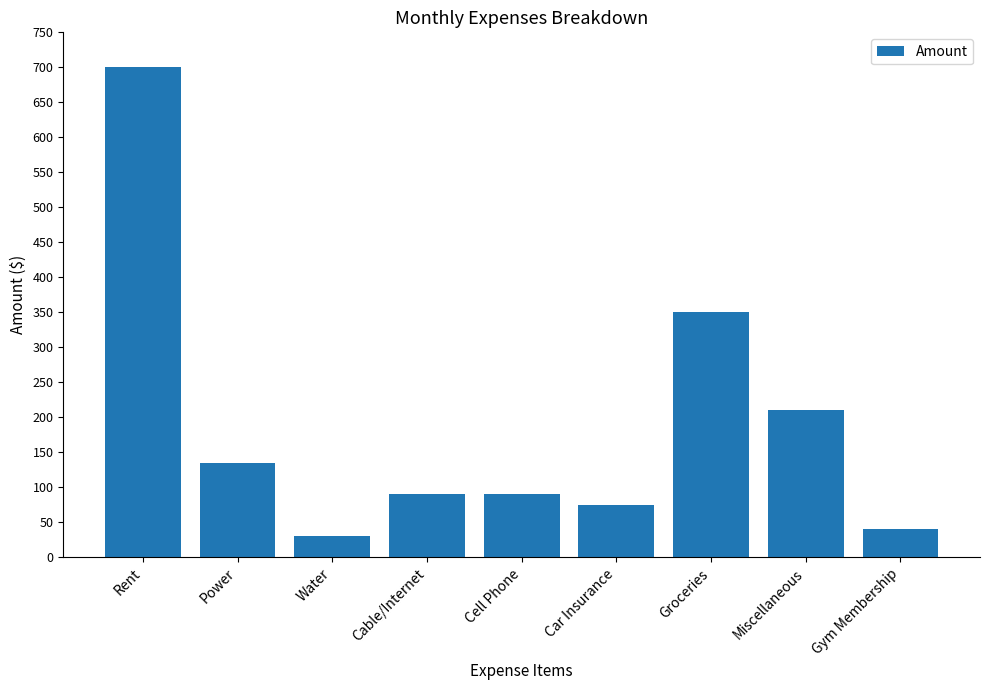

How many values are below 90?

3